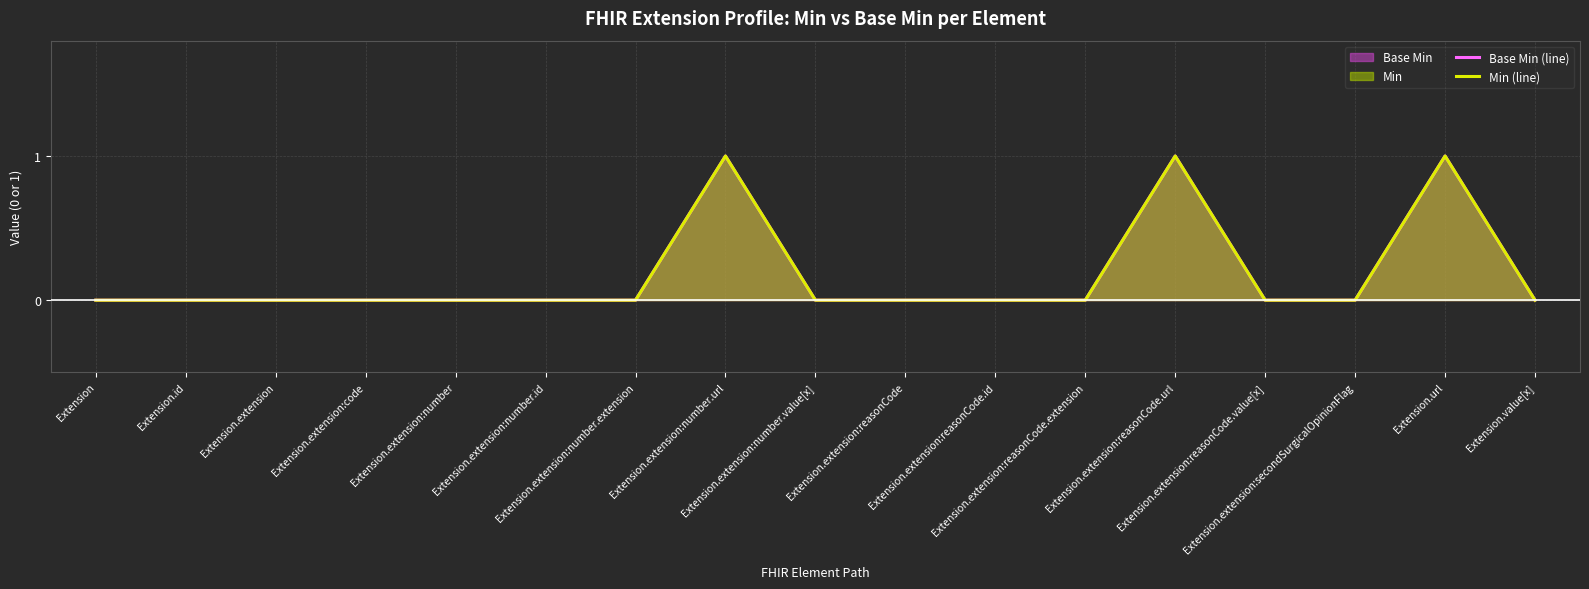

True or false: Base Min (line) has a value of 0 at Extension.extension:number.

False